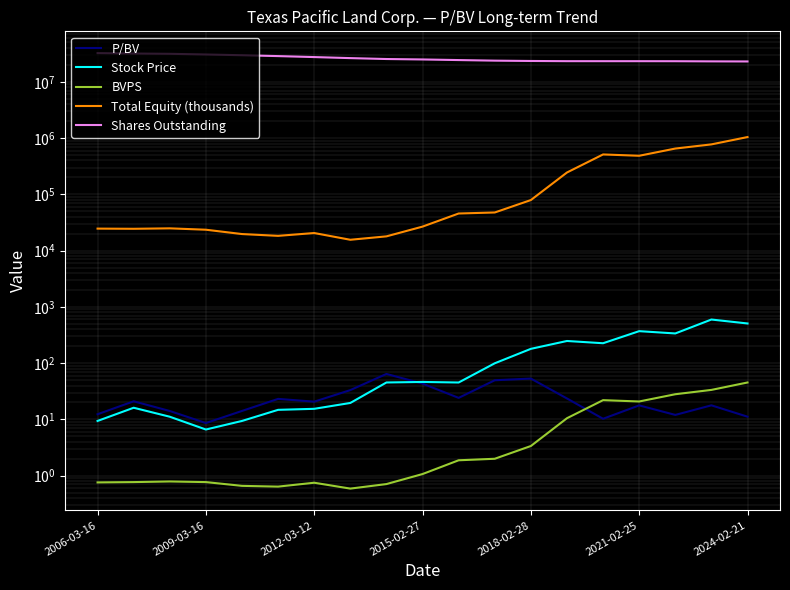

The value of Shares Outstanding at 2012-03-12 is 31465125.0. True or false?

True